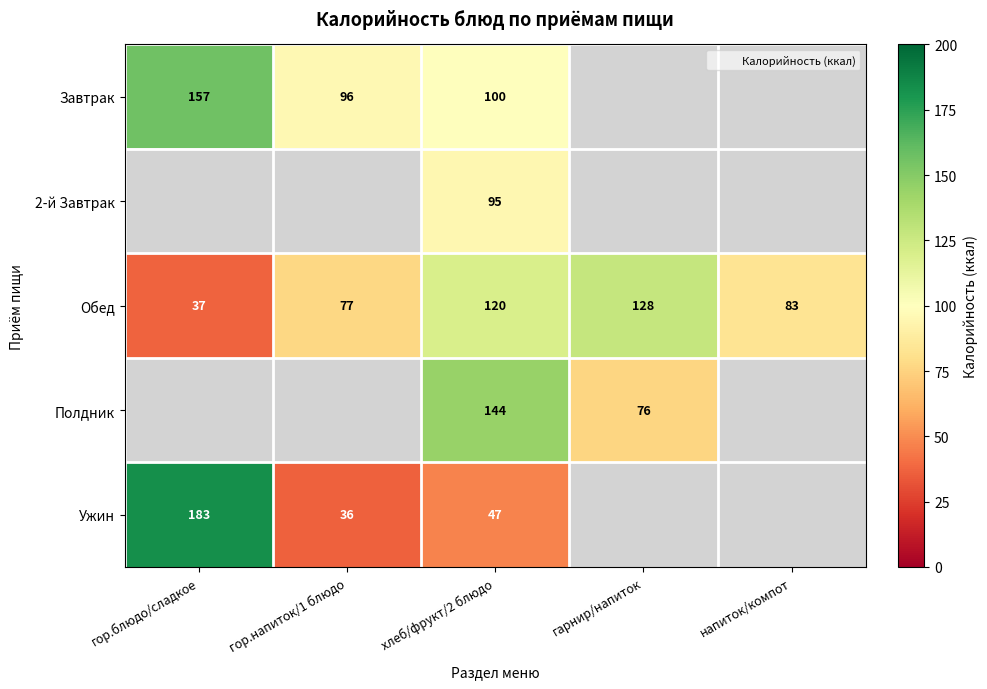

Count the number of data series in this chart.

5